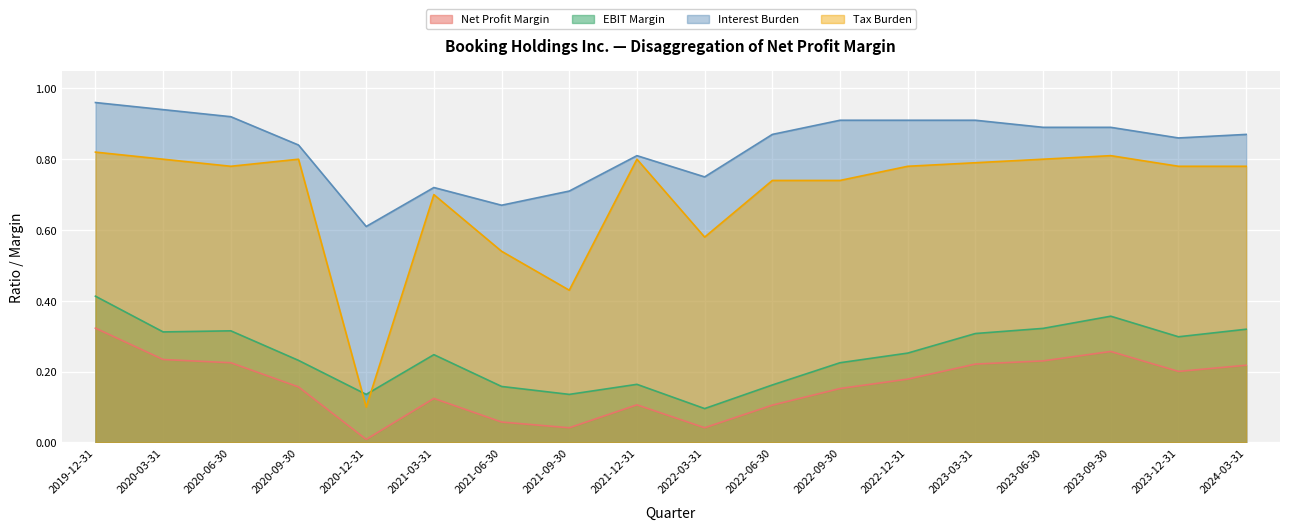

At which category is the sum across all series the highest?

2019-12-31